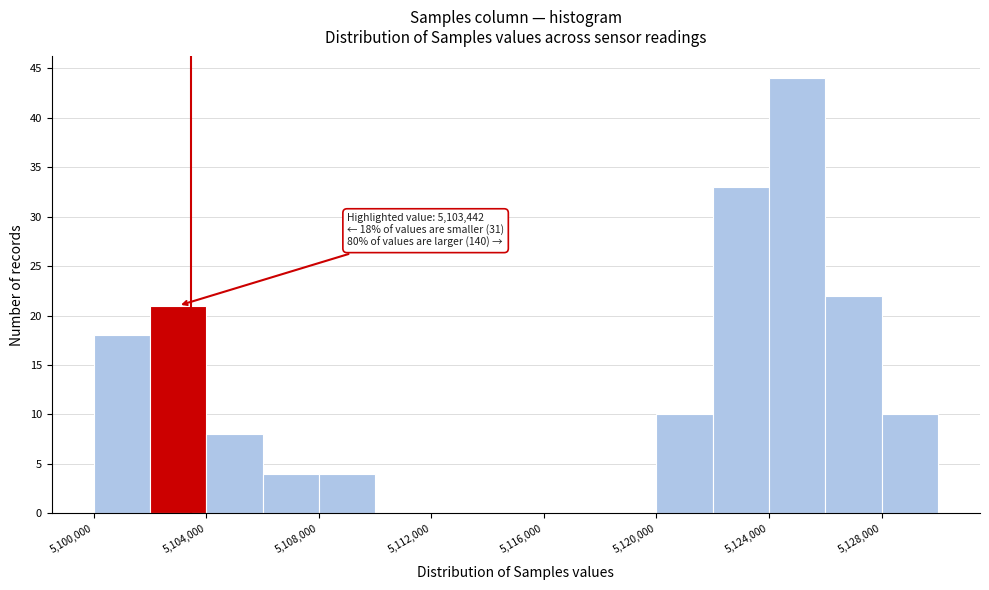

Over which range of the x-axis is the bar tallest?

5124000 to 5126000